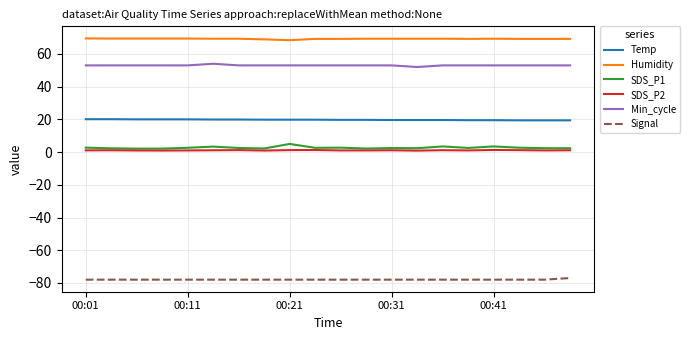

True or false: Min_cycle and SDS_P2 cross at least once.

False